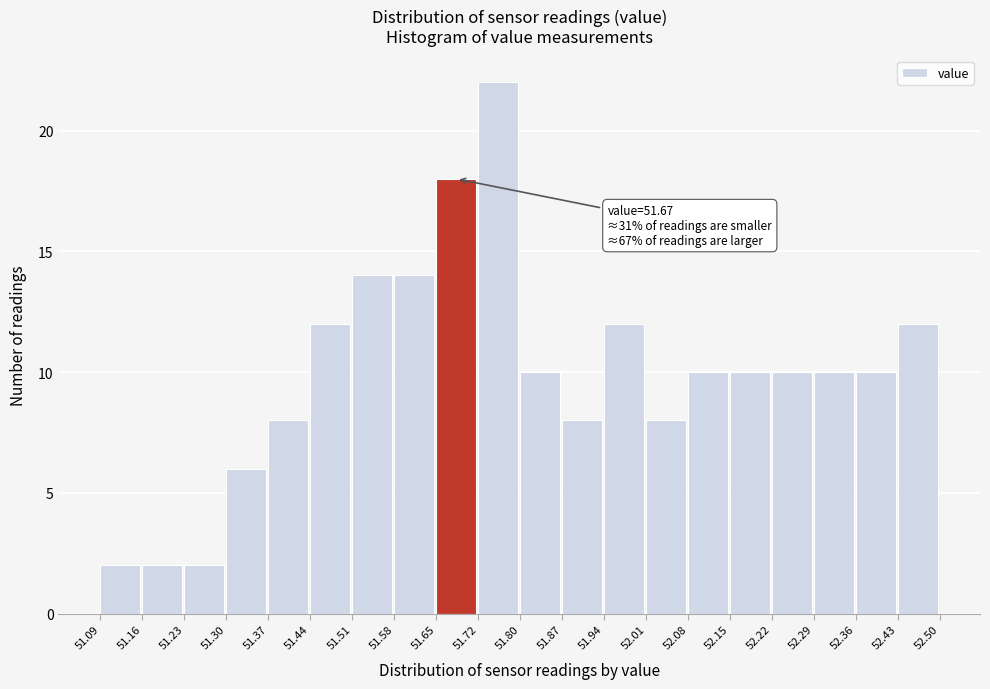

Which range on the x-axis has the tallest bar?

51.72 to 51.80